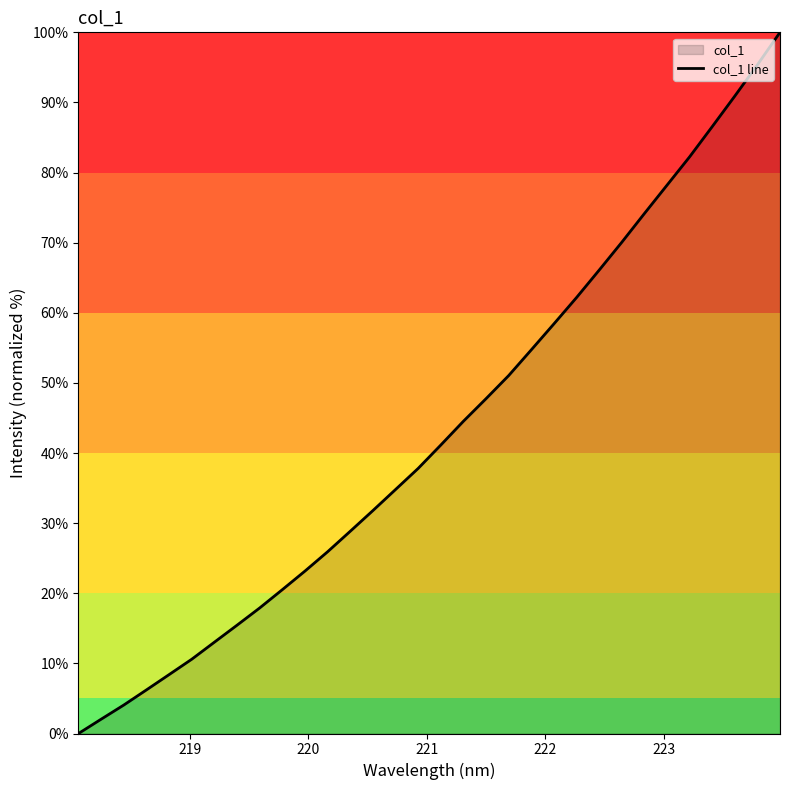

What position from the right is 223?

27